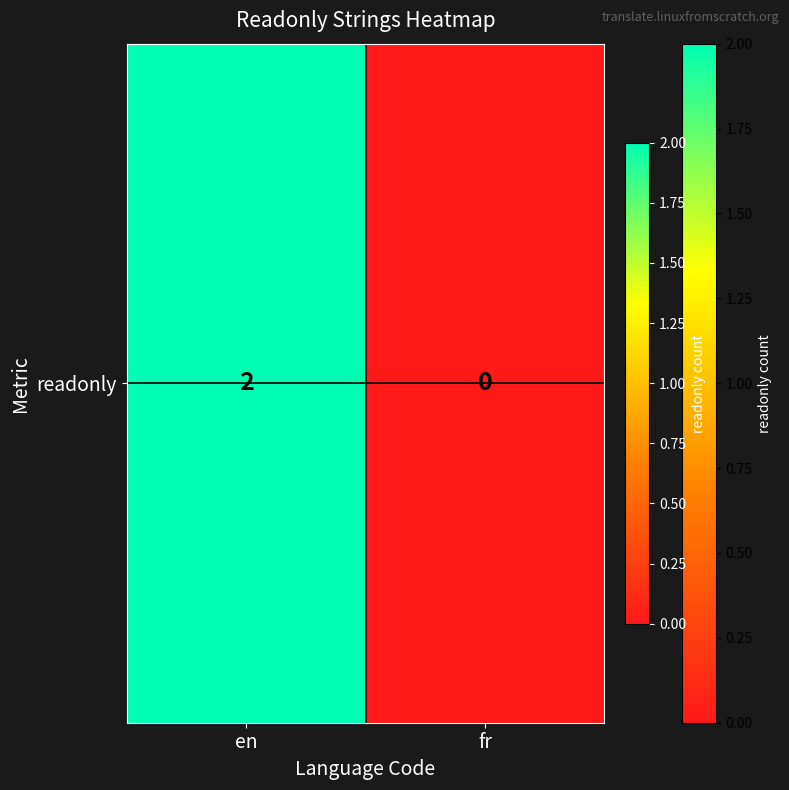

Between en and fr, which is larger?

en